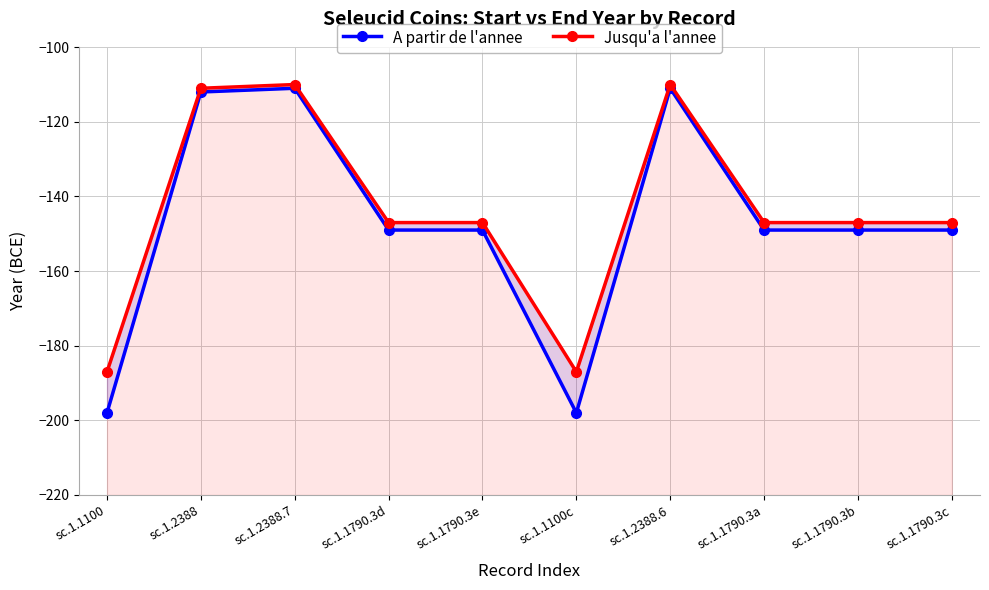

True or false: A partir de l'annee has a value of -149 at sc.1.1790.3d.

True